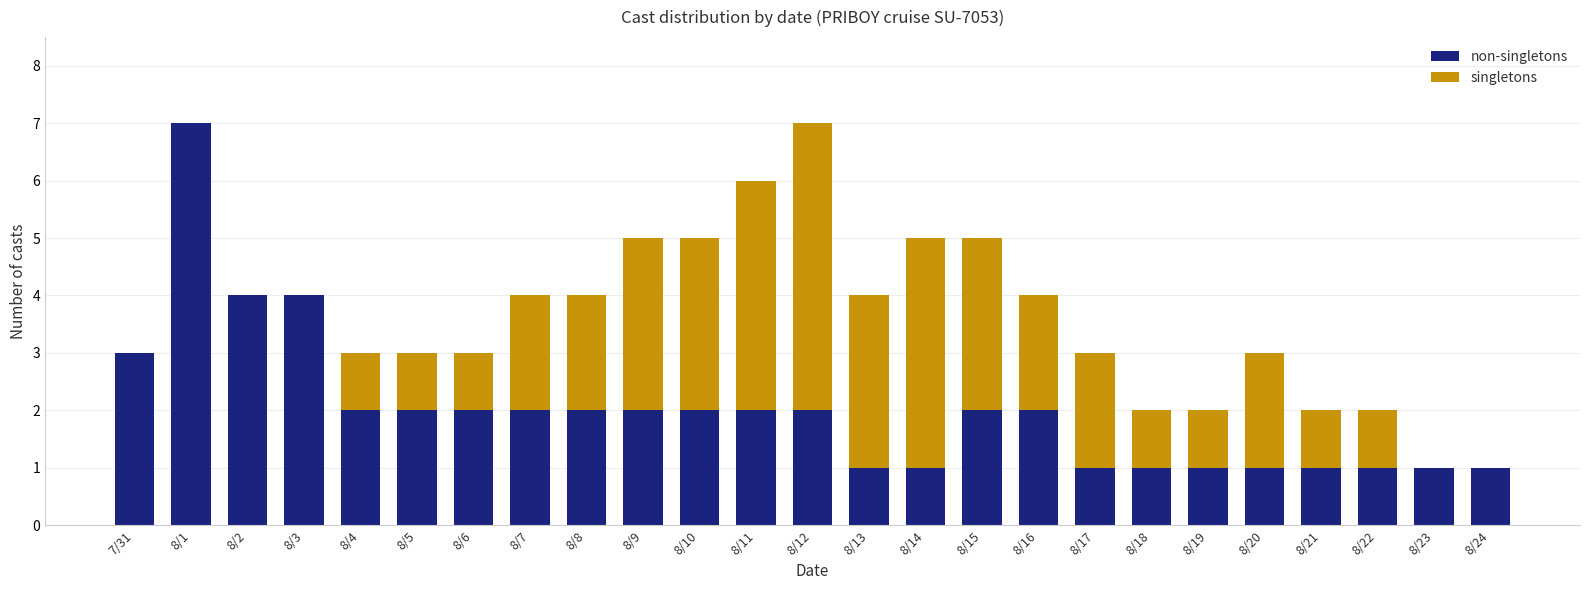

What value does the non-singletons series have at 8/22?

1